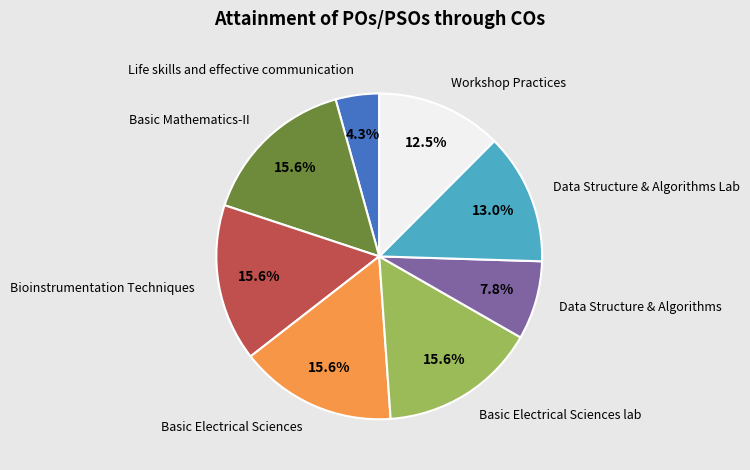

What percentage is the Data Structure & Algorithms Lab slice, to the nearest percent?

13%